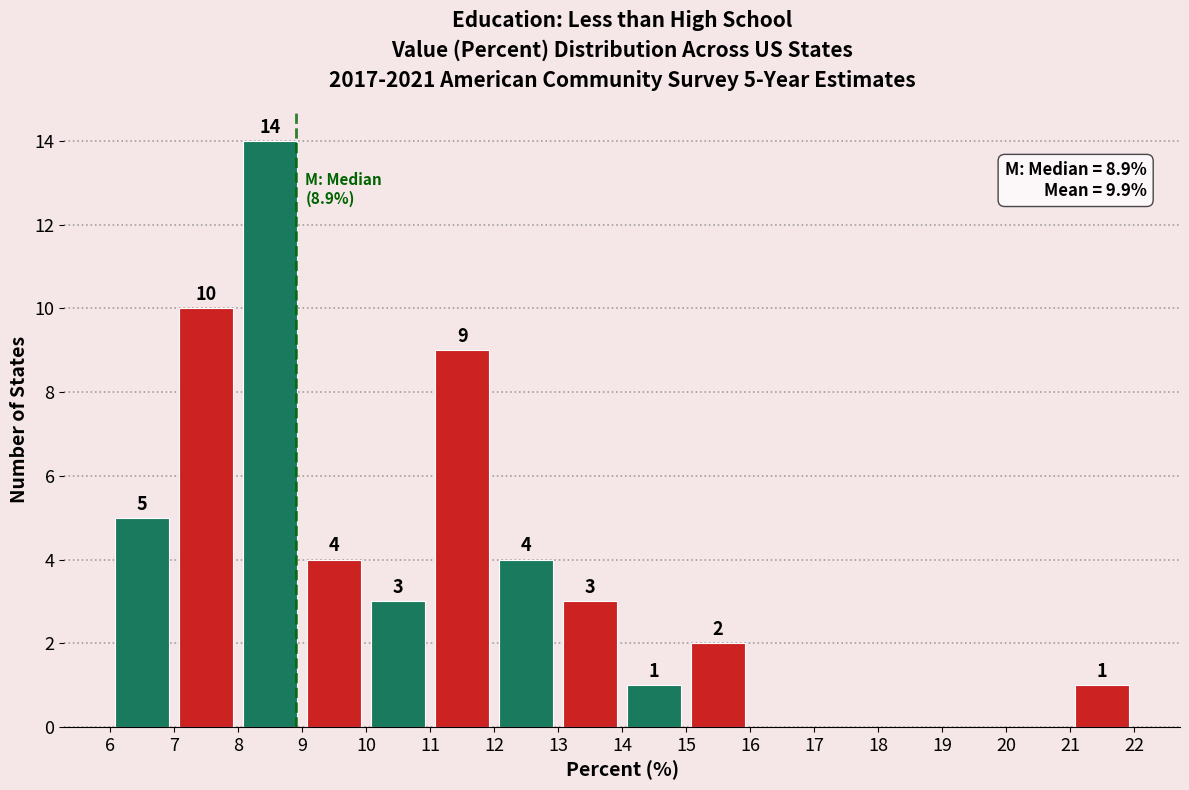

Which range on the x-axis has the tallest bar?

8 to 9